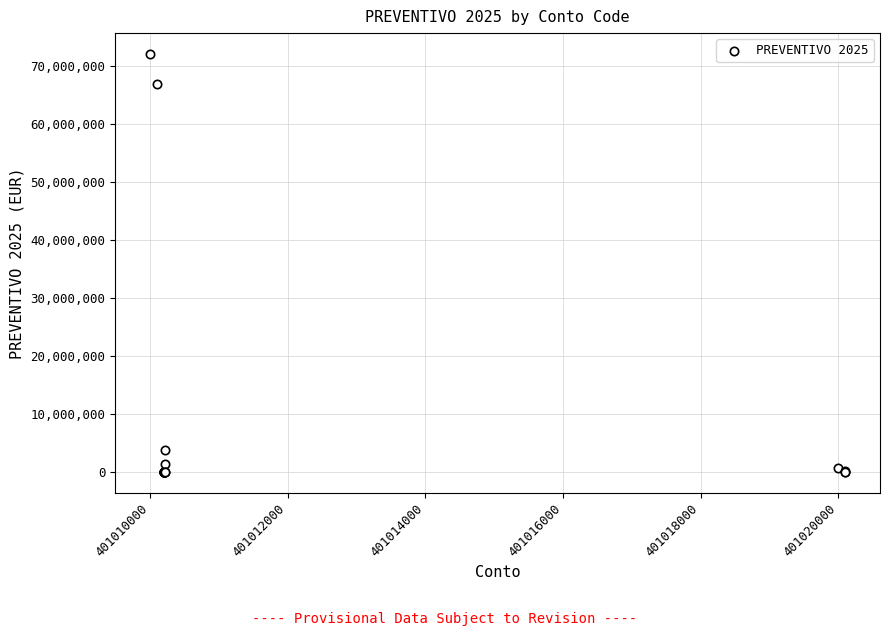

What Y value in the scatter plot is closest to 36060580?

66865094.3